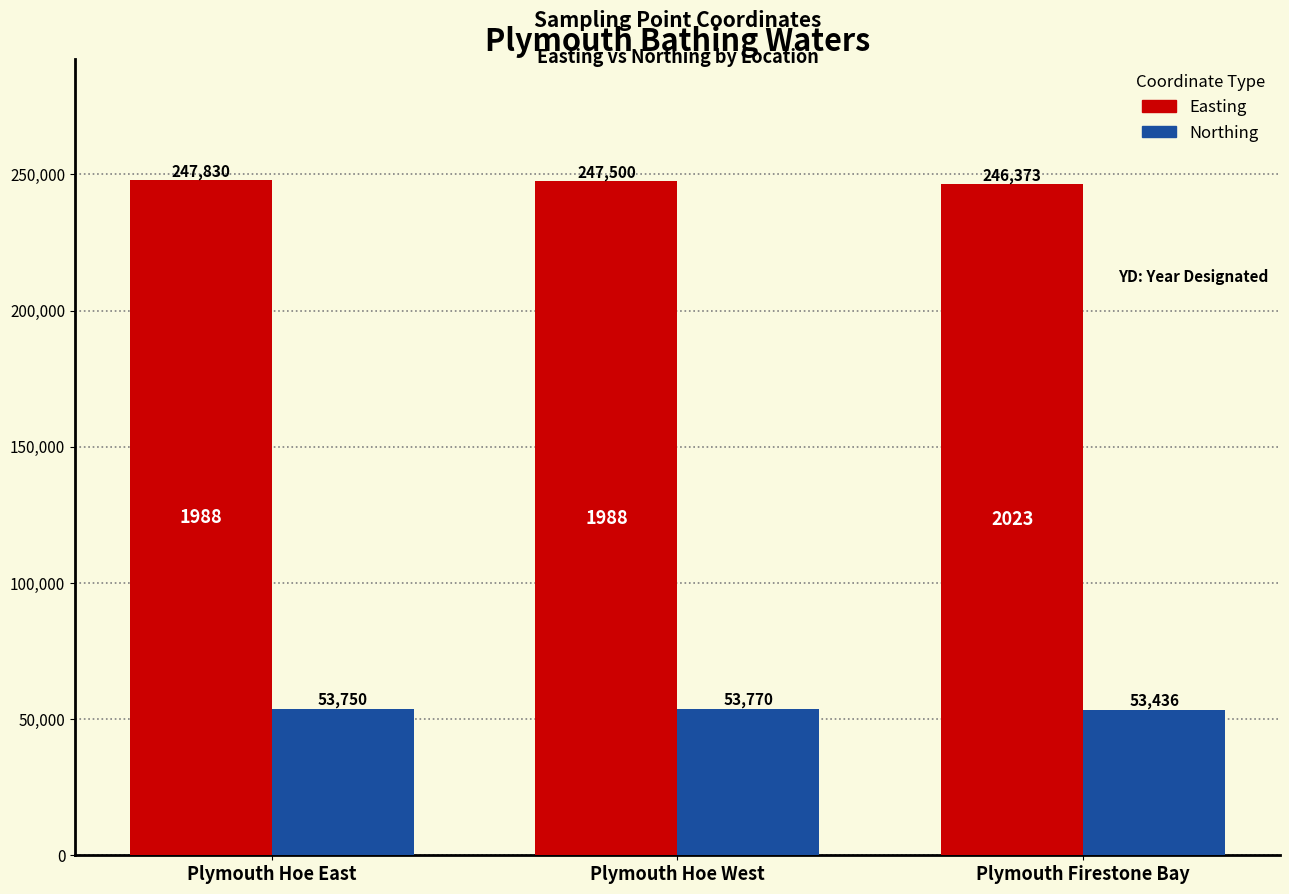

What are all the series names shown in the legend?

Easting, Northing